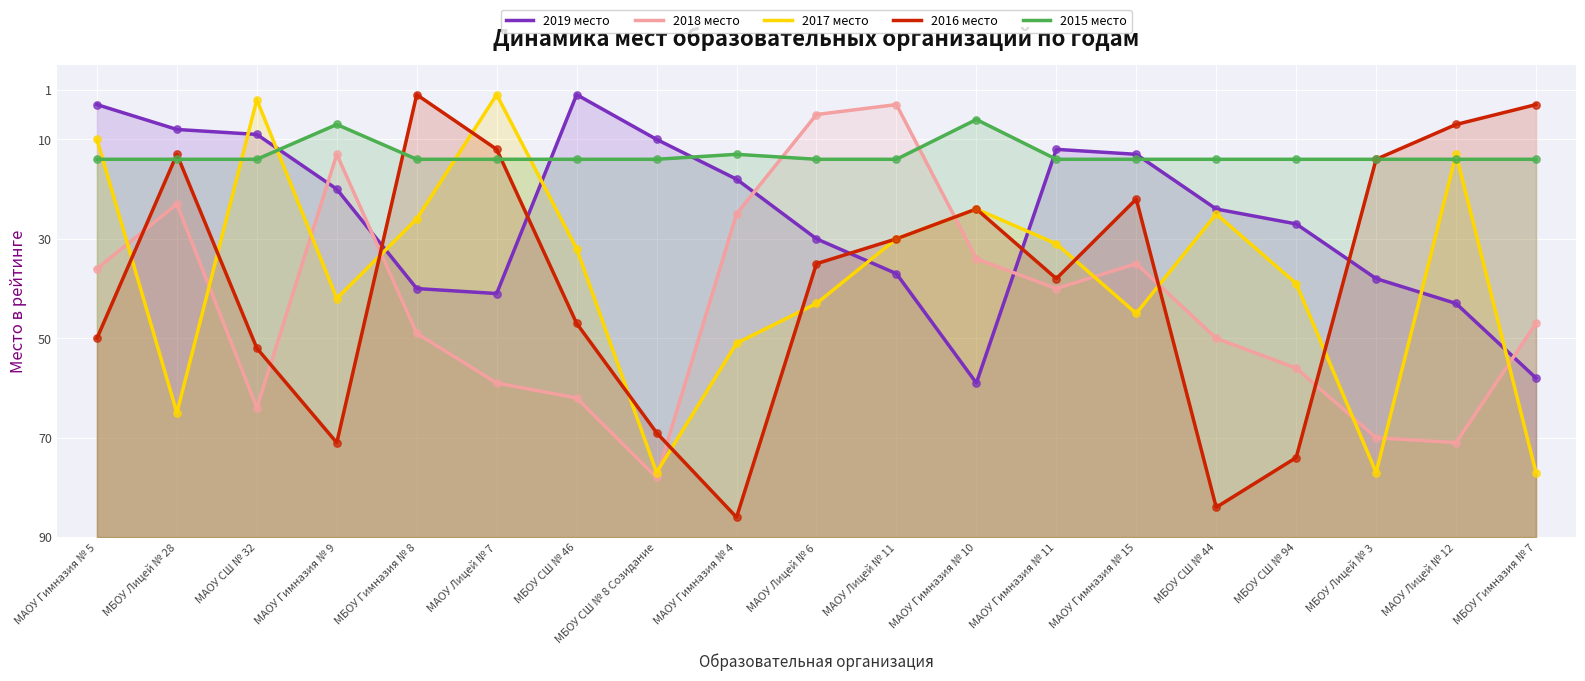

What are all the series names shown in the legend?

2019 место, 2018 место, 2017 место, 2016 место, 2015 место